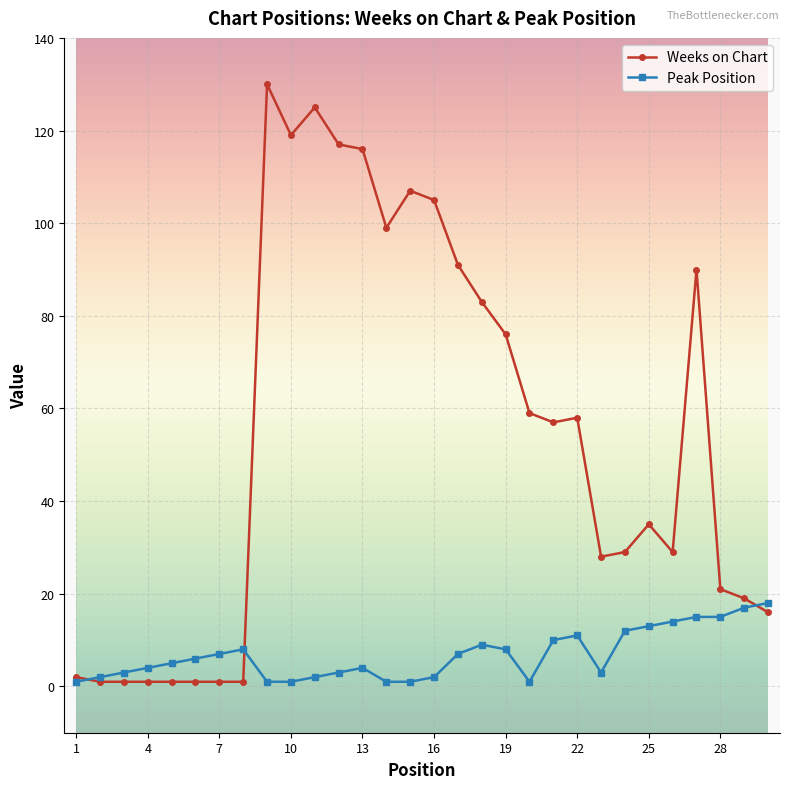

True or false: Peak Position has more than 2 interior local peaks.

True